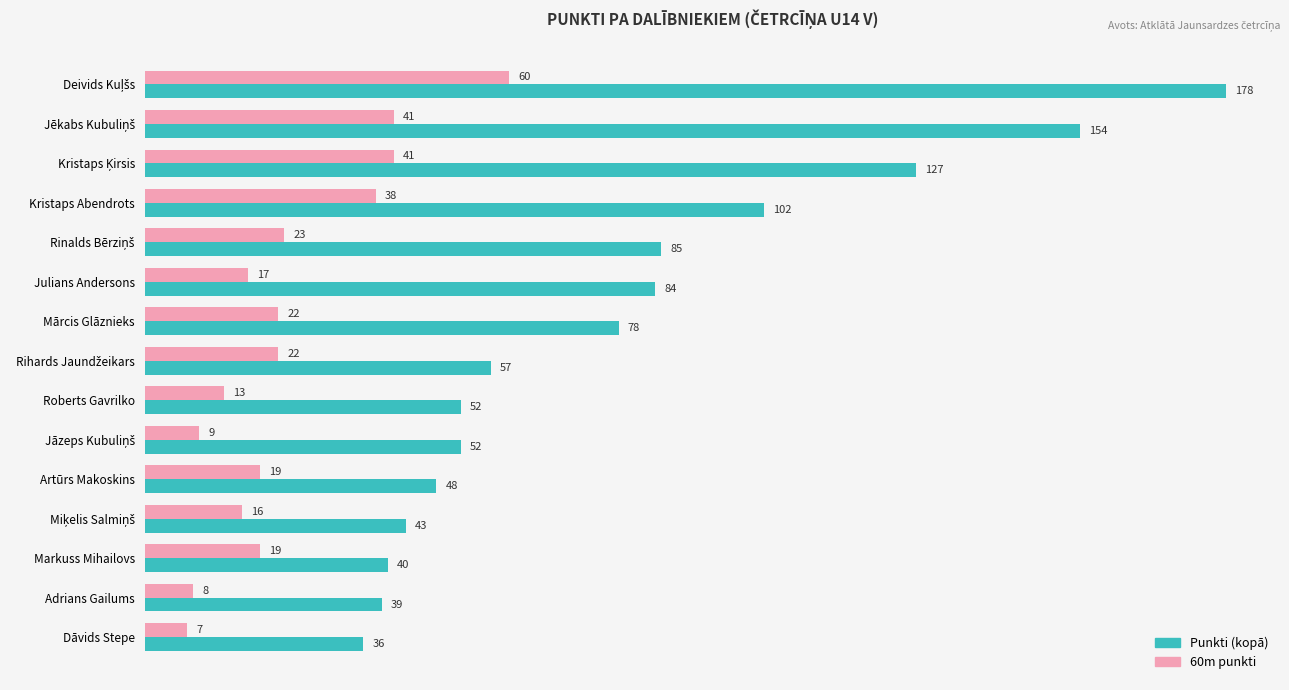

What is the maximum value shown in the chart?

178